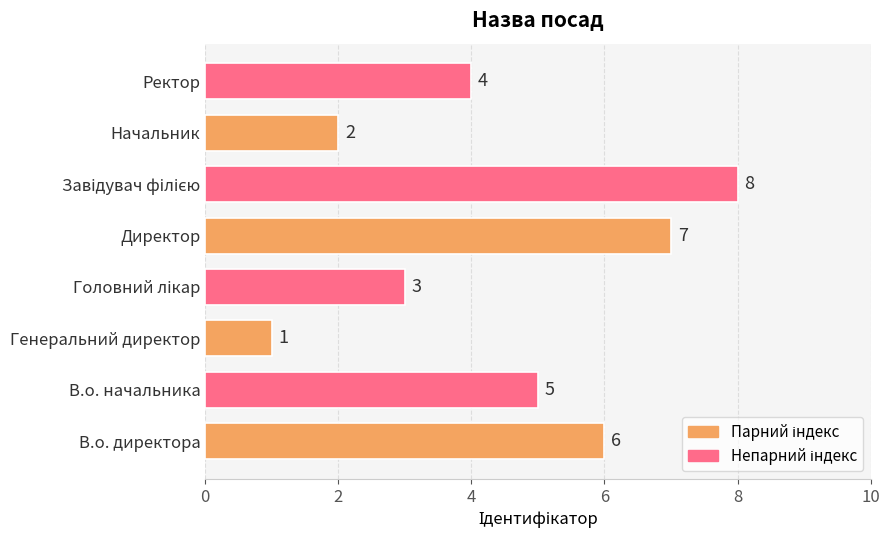

Reading top to bottom, transcribe all the data shown in this chart.

4	2	8	7	3	1	5	6